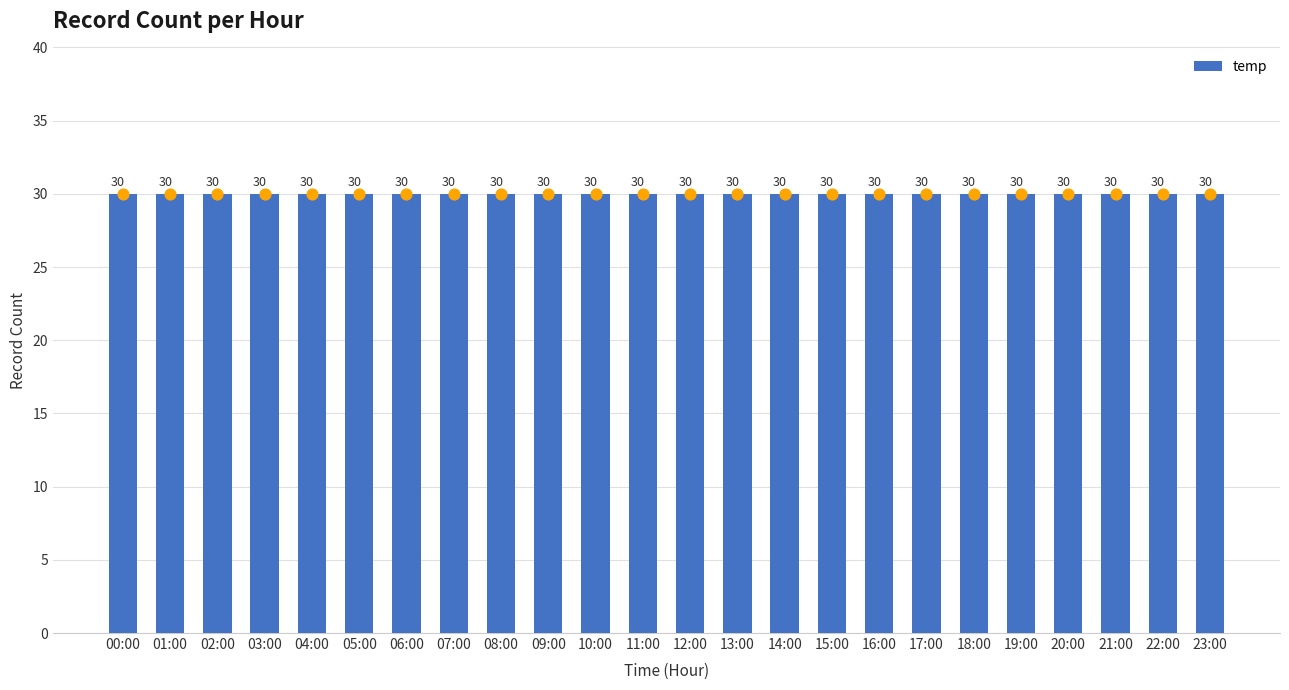

Between 07:00 and 13:00, which is larger?

07:00